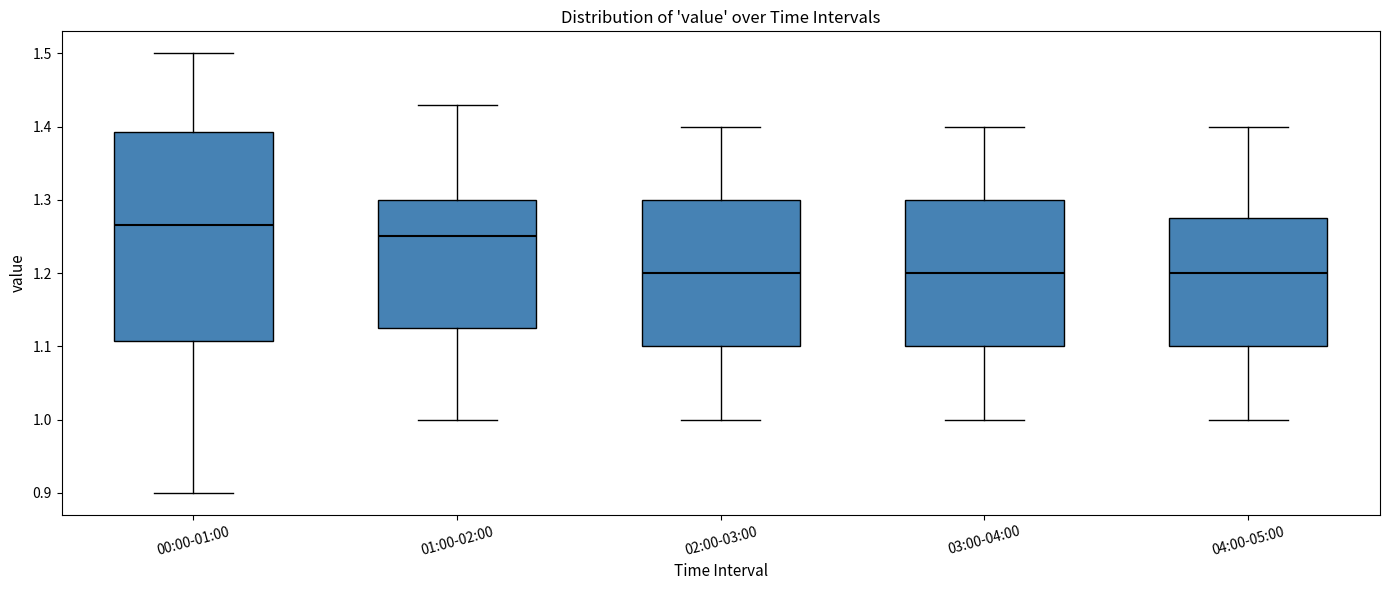

Where is the lower edge of the box for 00:00-01:00 on the y-axis? The values are not printed on the chart, so give them approximately, as read against the axis.

1.11